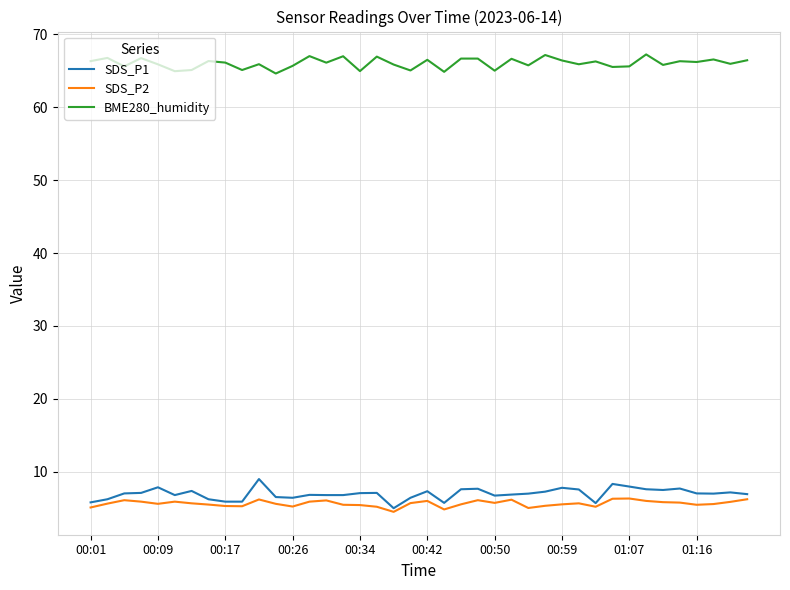

Count the number of categories in the chart.

40